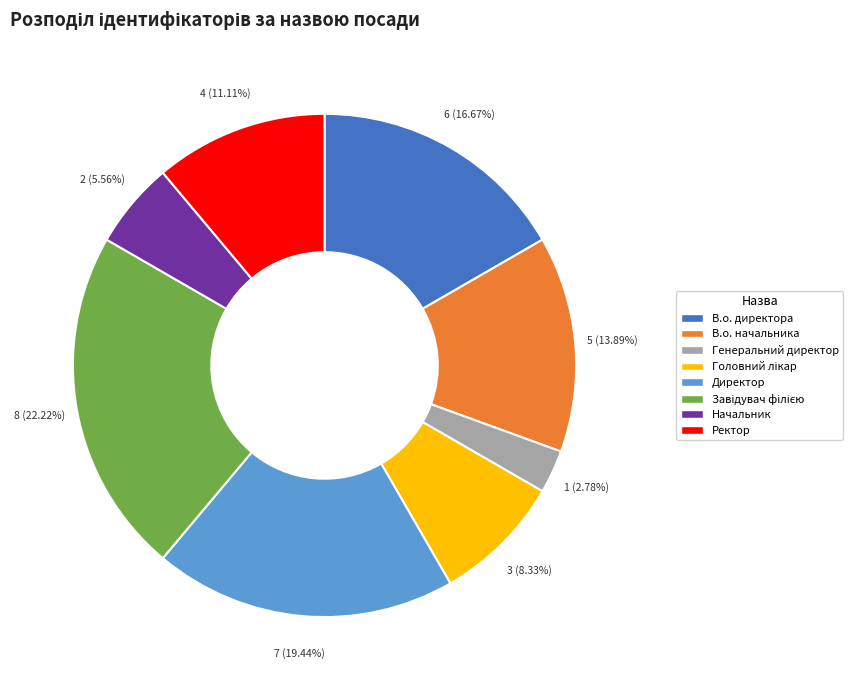

True or false: Ректор accounts for 11% of the total.

True